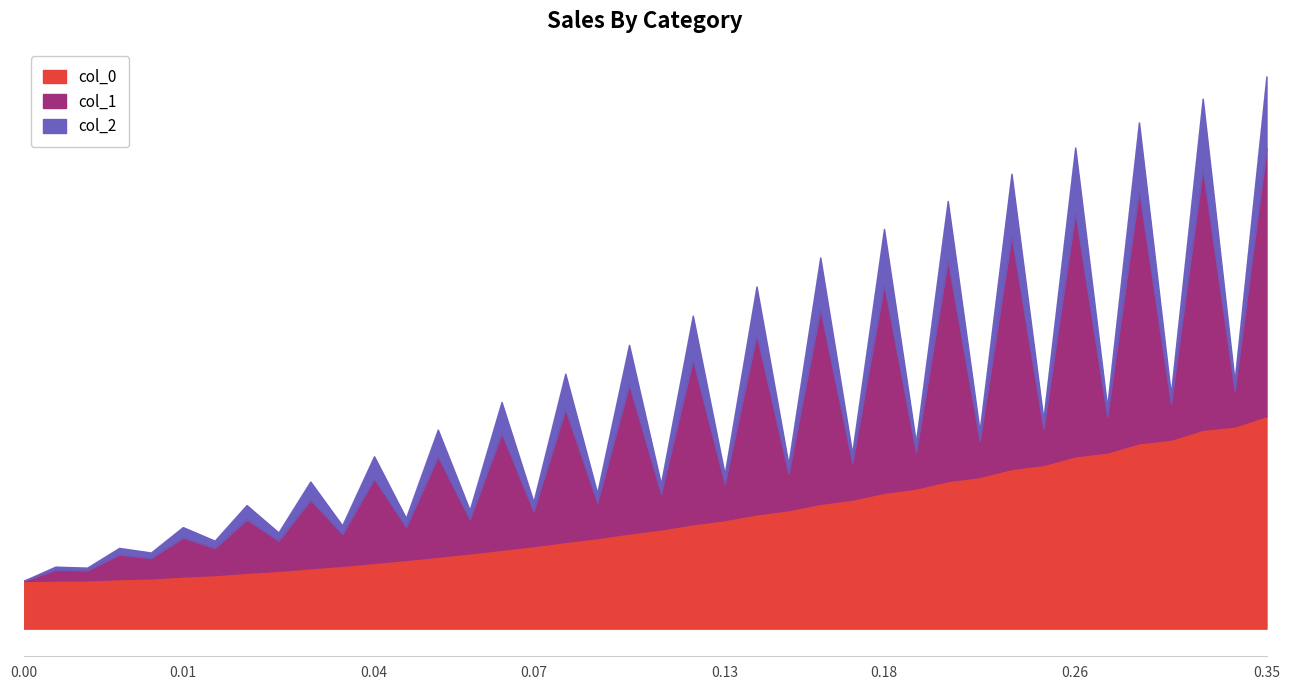

Reading left to right, what are all the values shown in this chart?

col_0: 0=0.0	1=0.0	2=0.0	3=0.0	4=0.0	5=0.0	6=0.0	7=0.0	8=0.0	9=0.0	10=0.0	11=0.0	12=0.0	13=0.1	14=0.1	15=0.1	16=0.1	17=0.1	18=0.1	19=0.1	20=0.1	21=0.1	22=0.1	23=0.1	24=0.1	25=0.2	26=0.2	27=0.2	28=0.2	29=0.2	30=0.2	31=0.2	32=0.2	33=0.3	34=0.3	35=0.3	36=0.3	37=0.3	38=0.3	39=0.3
col_1: 0=0.0	1=0.0	2=-0.0	3=0.0	4=-0.0	5=0.0	6=-0.0	7=0.0	8=-0.0	9=0.0	10=-0.0	11=0.0	12=-0.0	13=0.0	14=-0.0	15=0.0	16=-0.0	17=0.0	18=-0.0	19=0.1	20=-0.0	21=0.1	22=-0.0	23=0.1	24=-0.0	25=0.1	26=-0.0	27=0.1	28=-0.0	29=0.1	30=-0.0	31=0.1	32=-0.0	33=0.1	34=-0.0	35=0.1	36=-0.0	37=0.1	38=-0.0	39=0.1
col_2: 0=0.0	1=0.0	2=0.0	3=0.0	4=0.0	5=0.0	6=0.0	7=0.0	8=0.0	9=0.0	10=0.0	11=0.0	12=0.0	13=0.0	14=0.0	15=0.0	16=0.0	17=0.0	18=0.0	19=0.0	20=0.0	21=0.0	22=0.0	23=0.0	24=0.0	25=0.0	26=0.0	27=0.0	28=0.0	29=0.0	30=0.0	31=0.0	32=0.0	33=0.0	34=0.0	35=0.0	36=0.0	37=0.0	38=0.0	39=0.0